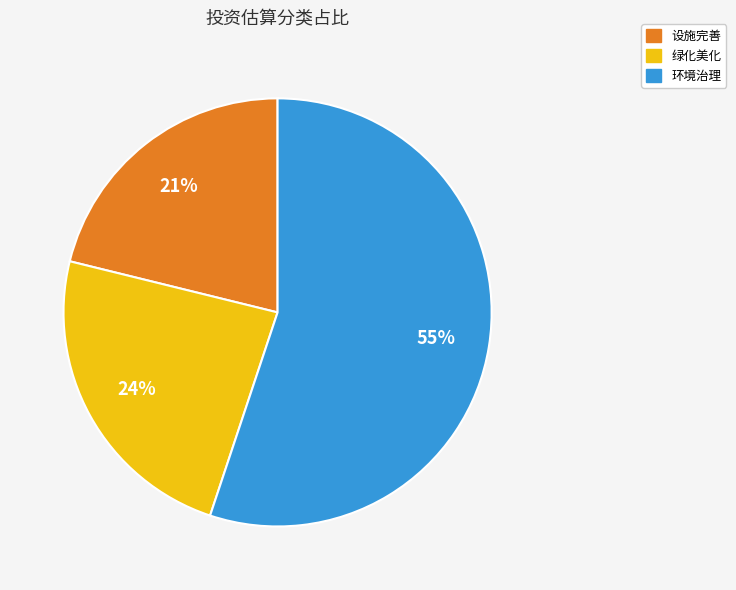

To the nearest percent, what is the average slice percentage?

33%